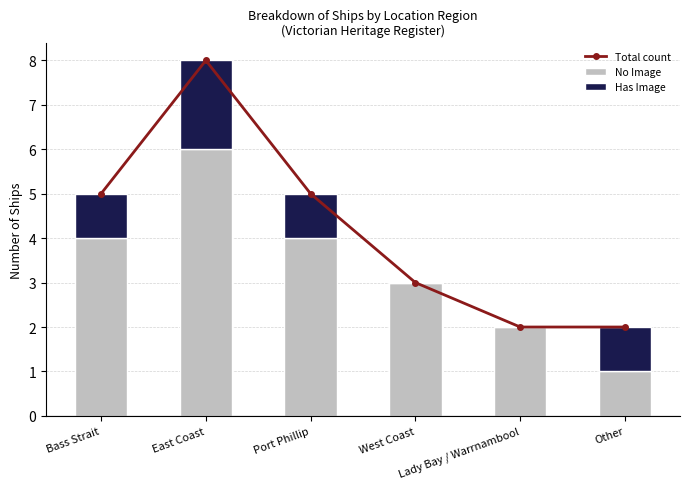

At which category is the sum across all series the highest?

East Coast